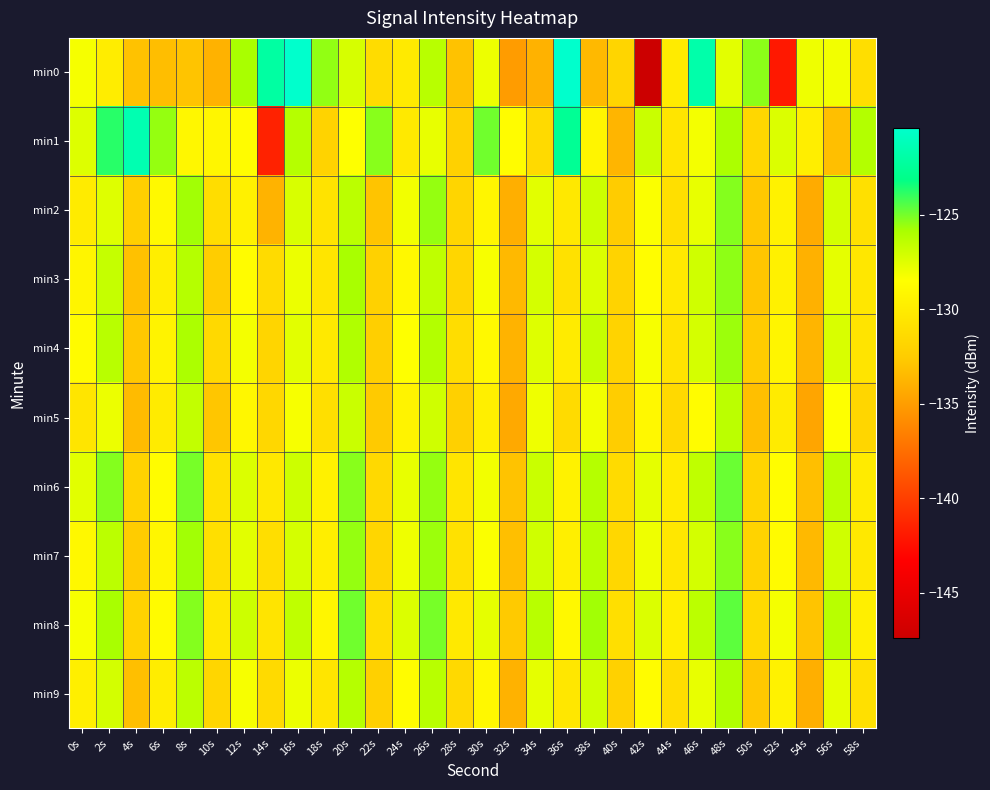

Between 14s and 58s, which is larger?

14s